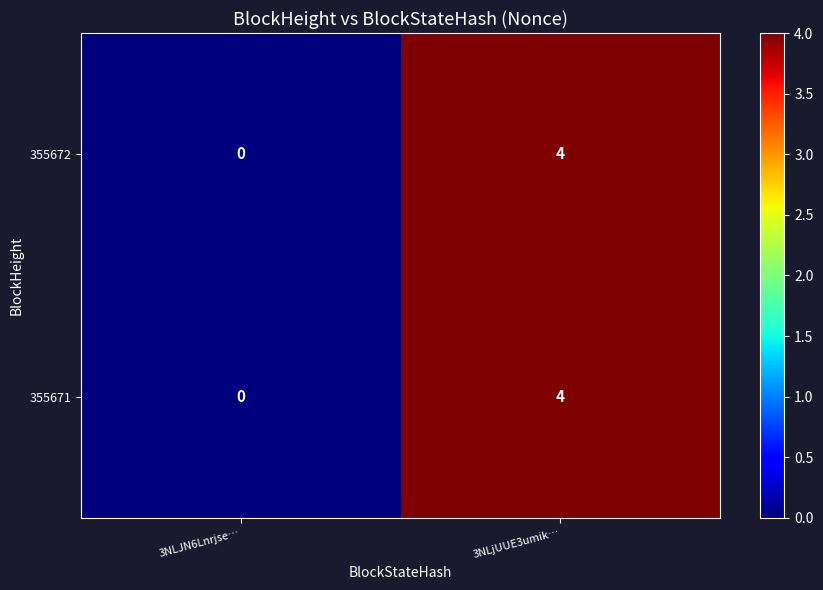

The value of 355671 at 3NLjUUE3umik… is 2. True or false?

False